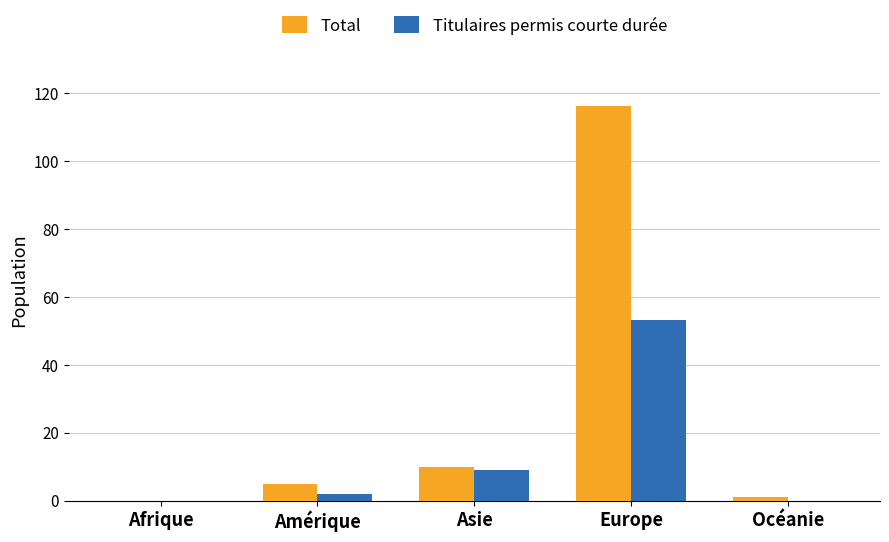

Reading left to right, transcribe all the data shown in this chart.

Total: 0	5	10	116	1
Titulaires permis courte durée: 0	2	9	53	0